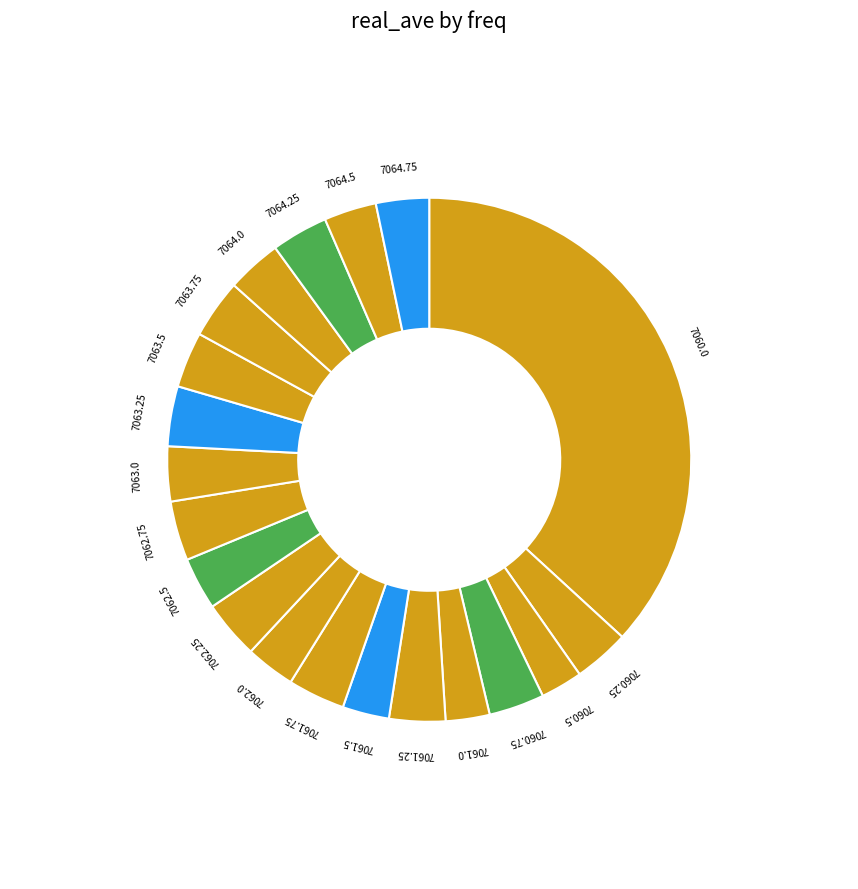

Approximately how many times larger is the value at 7061.25 compared to 7063.5?

1.0